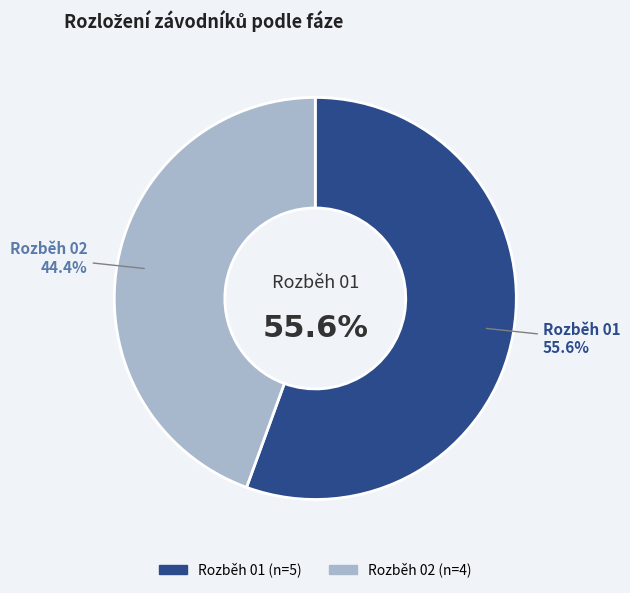

Combined, do Rozběh 02 and Rozběh 01 account for over 50%?

Yes